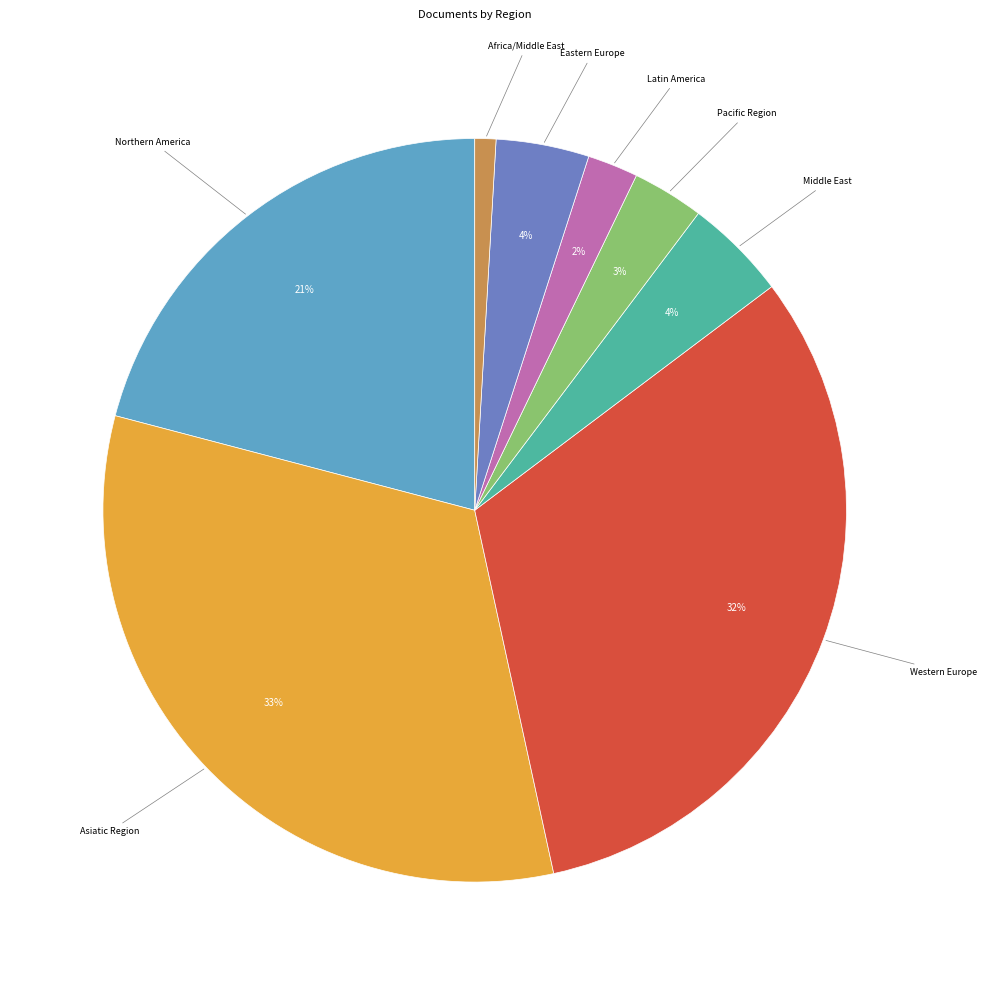

To the nearest percent, what is the difference between the largest and smallest slice percentages?

32%